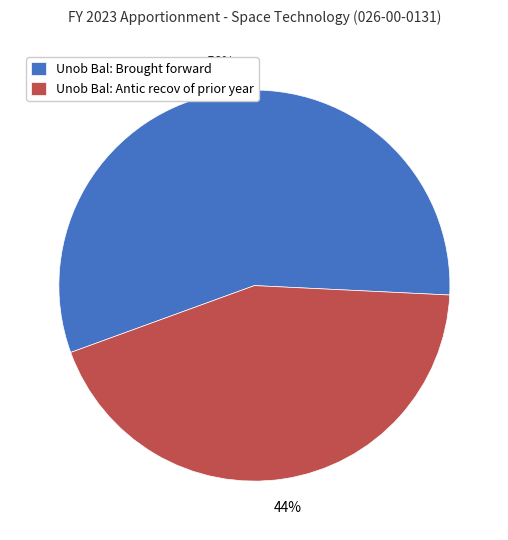

Is it true that Unob Bal: Brought forward is 56% of the pie?

True